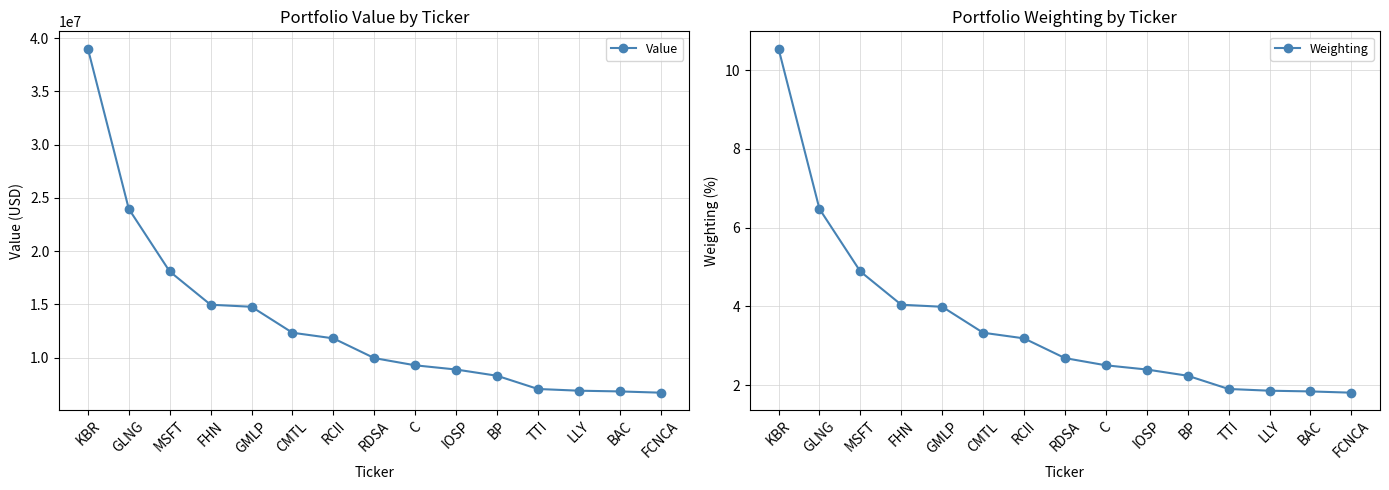

Is it true that Value equals 18084000.0 at MSFT?

True